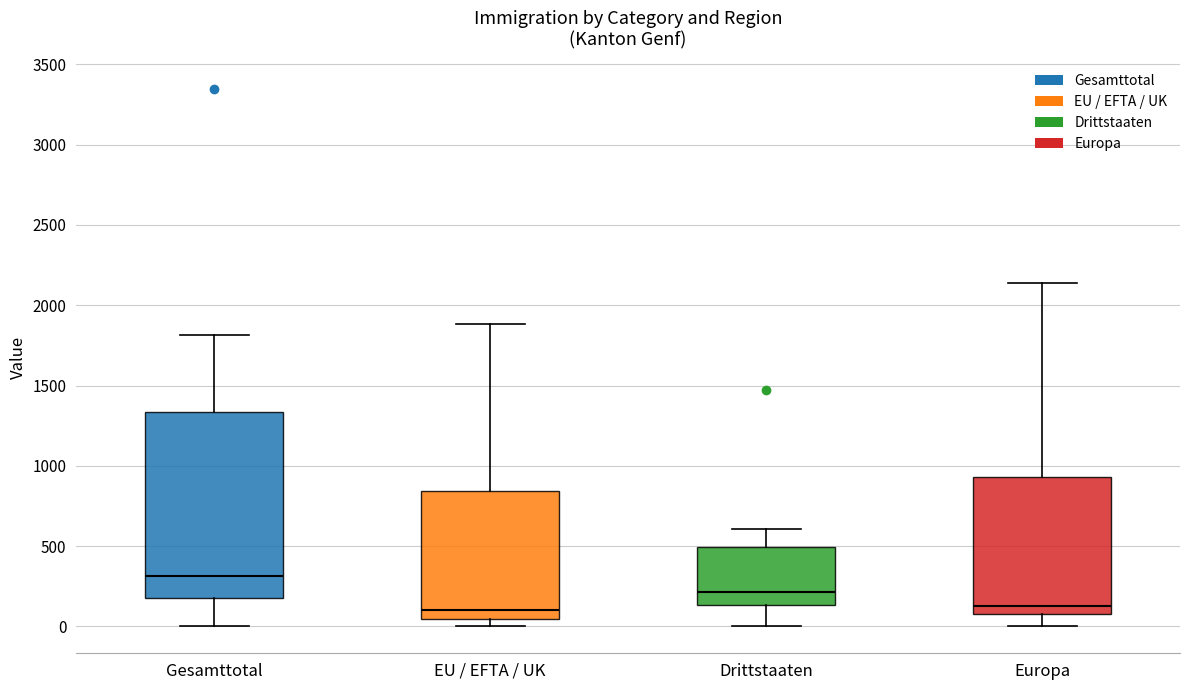

Where is the upper edge of the box for Gesamttotal on the y-axis? The values are not printed on the chart, so give them approximately, as read against the axis.

1350